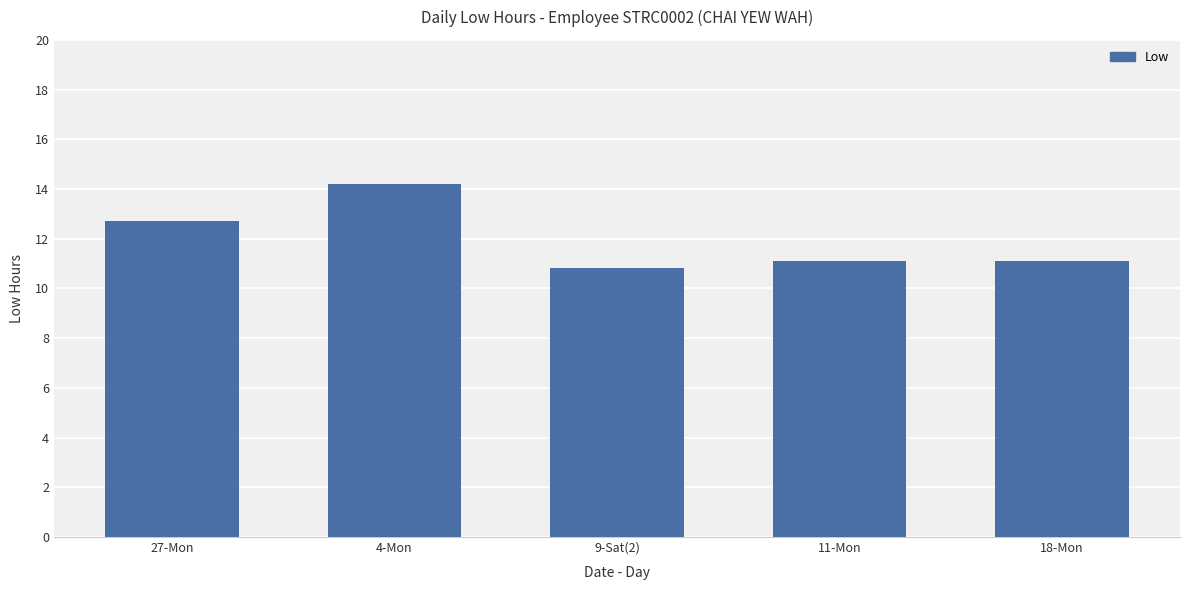

What is the ratio of the value at 9-Sat(2) to the value at 27-Mon?

0.9